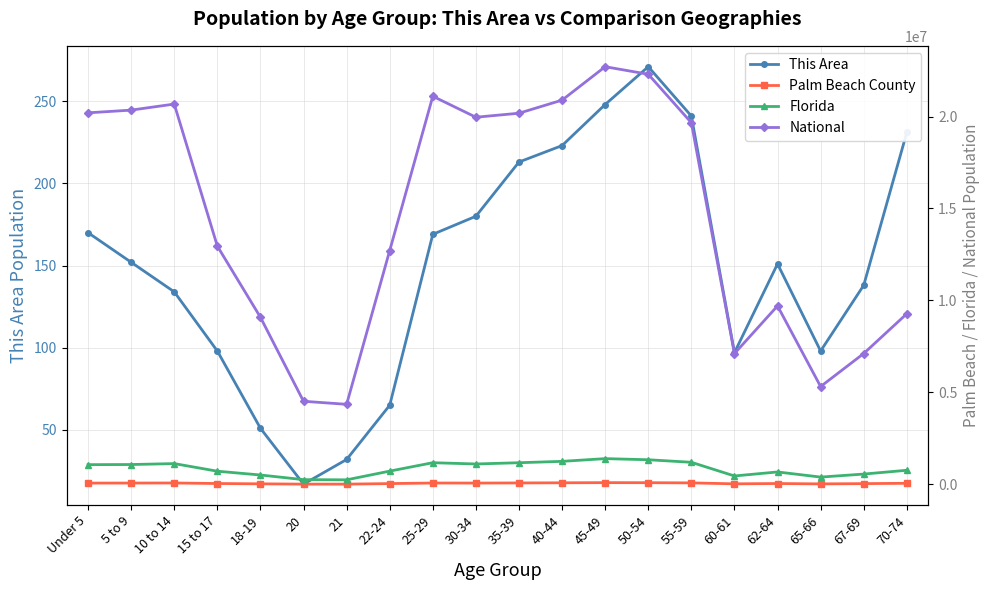

Read the This Area value at 65-66, to the nearest 10.

100